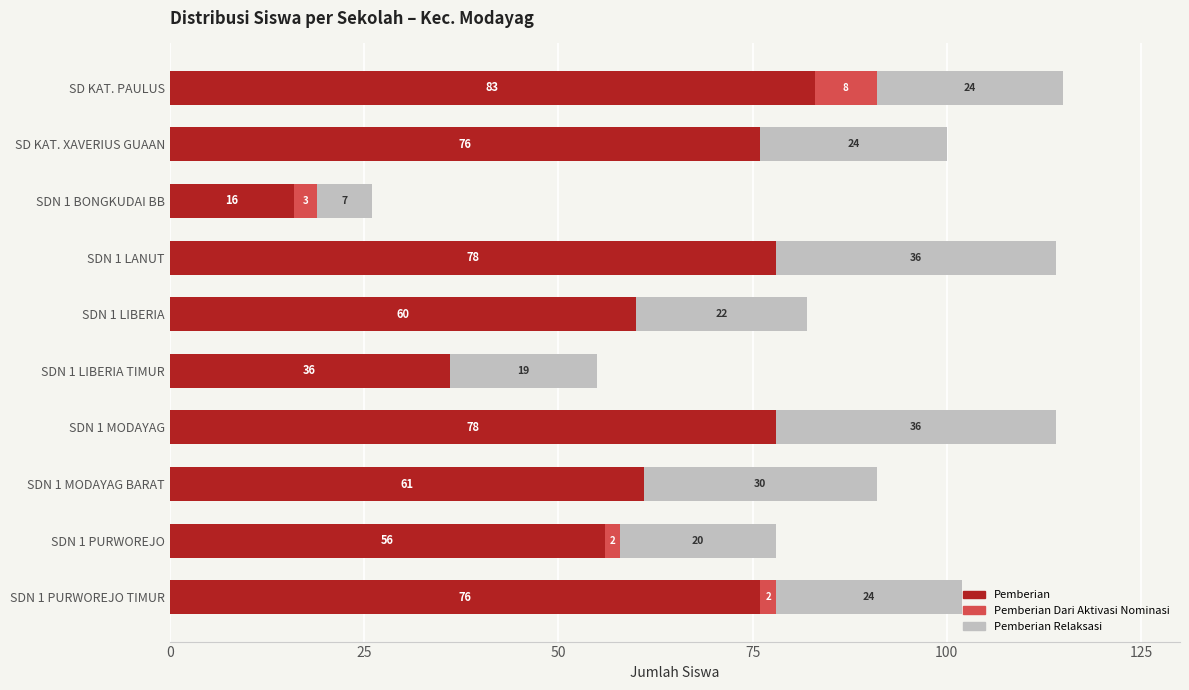

At which category is the sum across all series the highest?

SD KAT. PAULUS